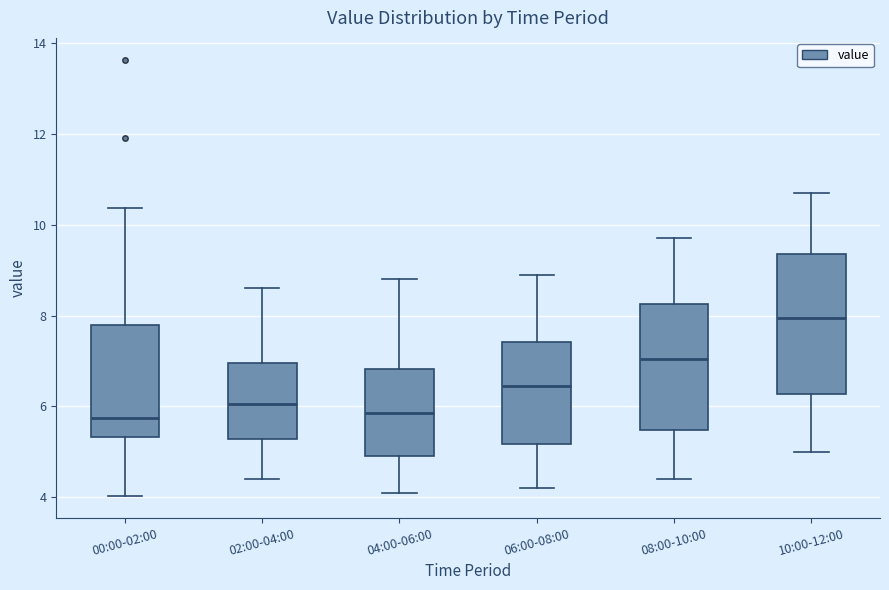

Reading left to right, transcribe this box plot: for each box, give where its median line is, the range the box spans, and where its two whiskers end, as read against the y-axis. The values are not printed on the chart, so give them approximately, as read against the axis.

00:00-02:00: median 5.8, box 5.4 to 7.8, whiskers 4.0 to 10.4
02:00-04:00: median 6.0, box 5.2 to 7.0, whiskers 4.4 to 8.6
04:00-06:00: median 5.8, box 5.0 to 6.8, whiskers 4.2 to 8.8
06:00-08:00: median 6.4, box 5.2 to 7.4, whiskers 4.2 to 9.0
08:00-10:00: median 7.0, box 5.4 to 8.2, whiskers 4.4 to 9.8
10:00-12:00: median 8.0, box 6.2 to 9.4, whiskers 5.0 to 10.8